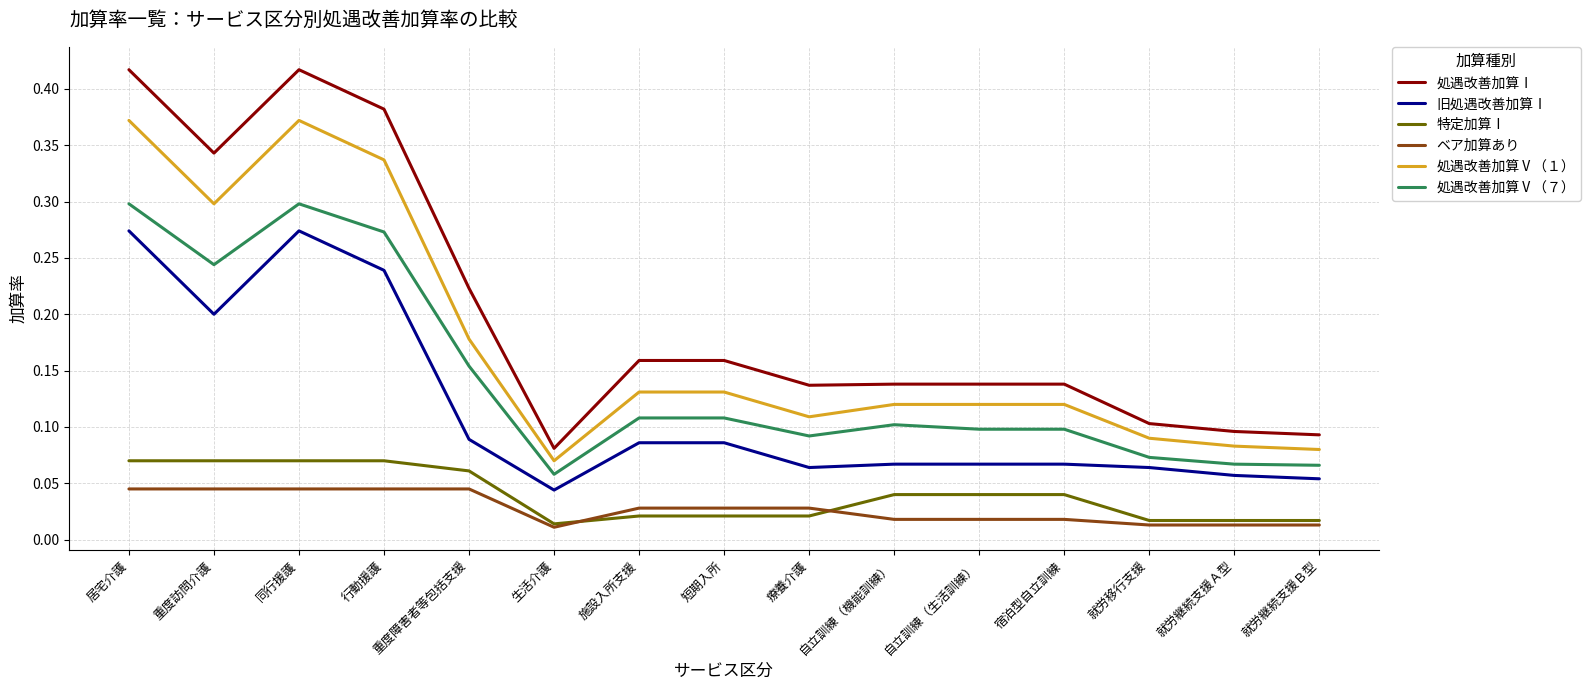

True or false: 旧処遇改善加算Ⅰ and 処遇改善加算Ⅴ（７） cross at least once.

False